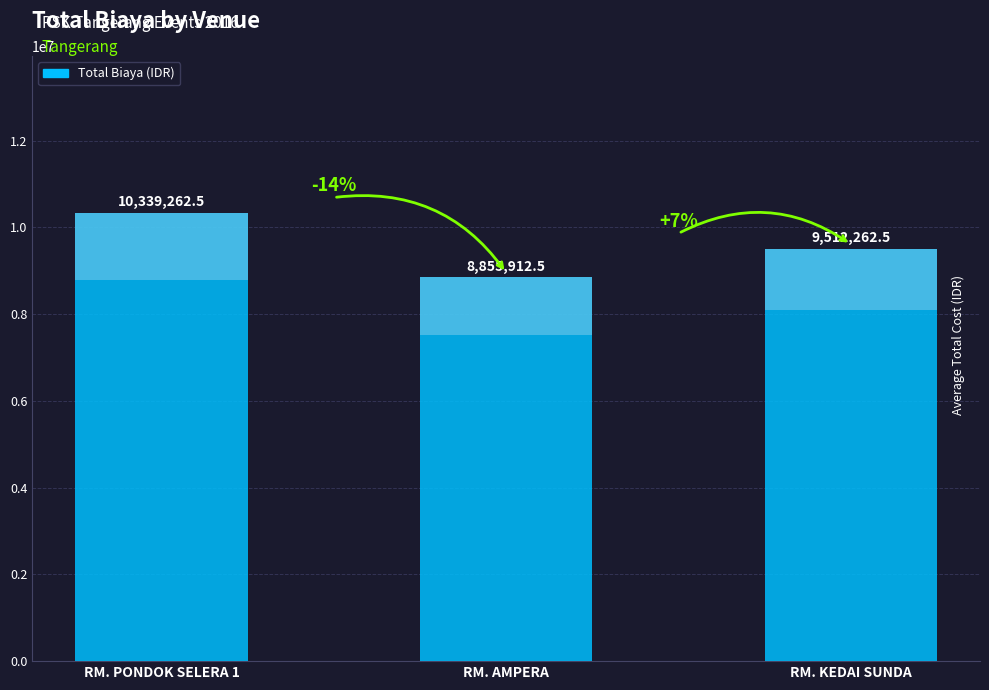

Reading left to right, transcribe all the data shown in this chart.

10339262.5	8855912.5	9512262.5